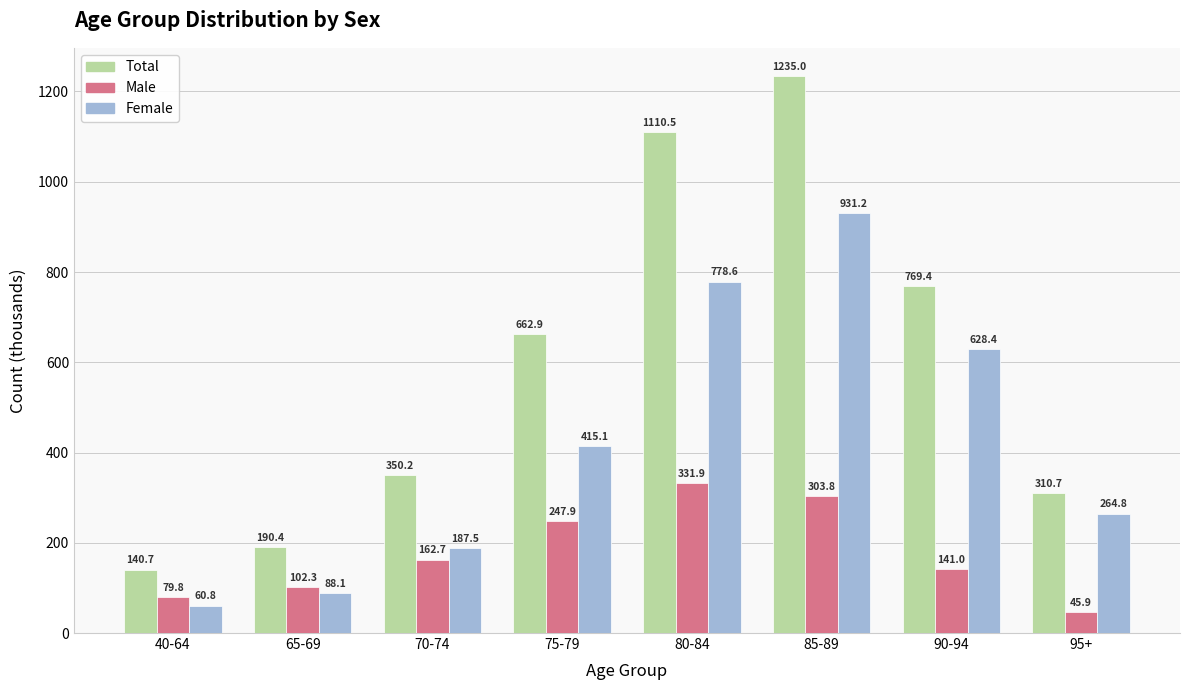

Is the value of Total at 75-79 greater than the value of Male at 80-84?

Yes